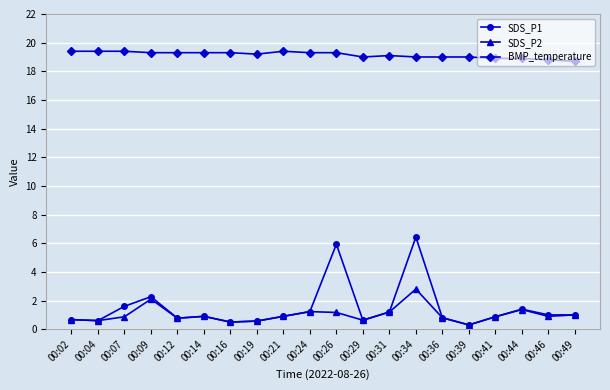

At 00:07, list the series in order from smallest to largest.

SDS_P2, SDS_P1, BMP_temperature